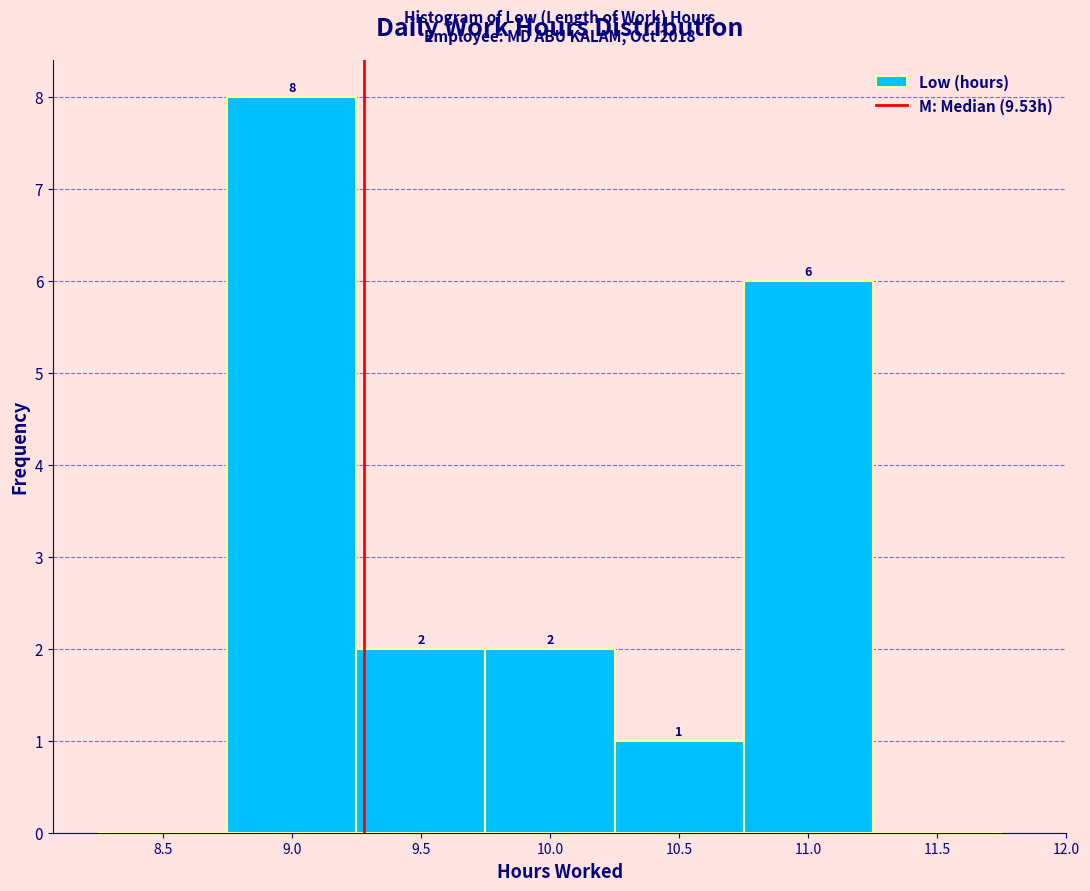

Reading right to left, transcribe all the data shown in this chart.

11.5=0	11.0=6	10.5=1	10.0=2	9.5=2	9.0=8	8.5=0